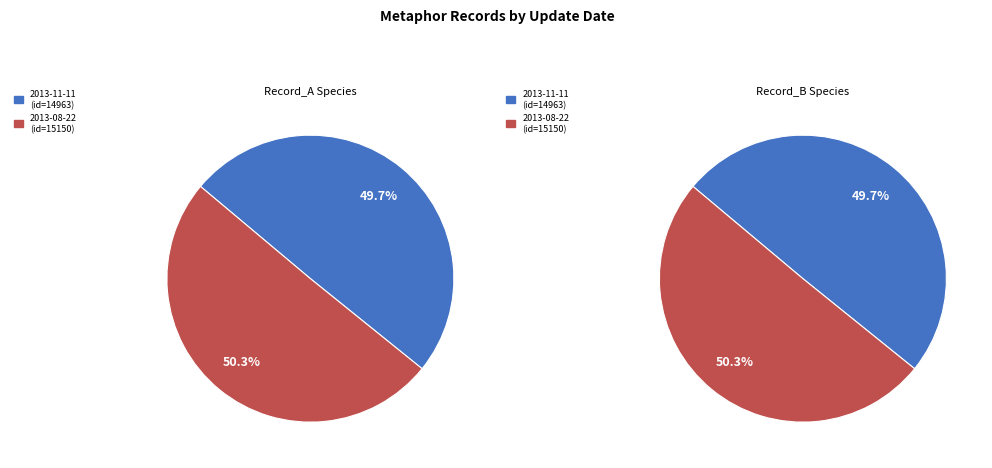

Count the number of slices in the pie.

2